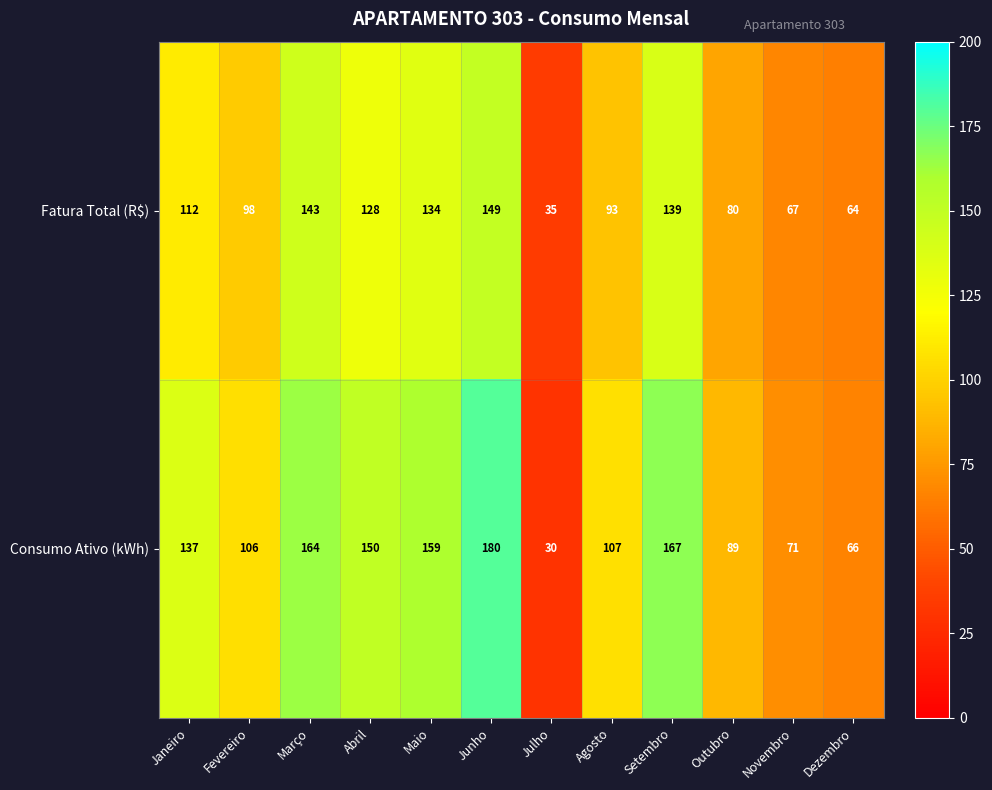

Rank the series at Janeiro from highest to lowest value.

Consumo Ativo (kWh), Fatura Total (R$)